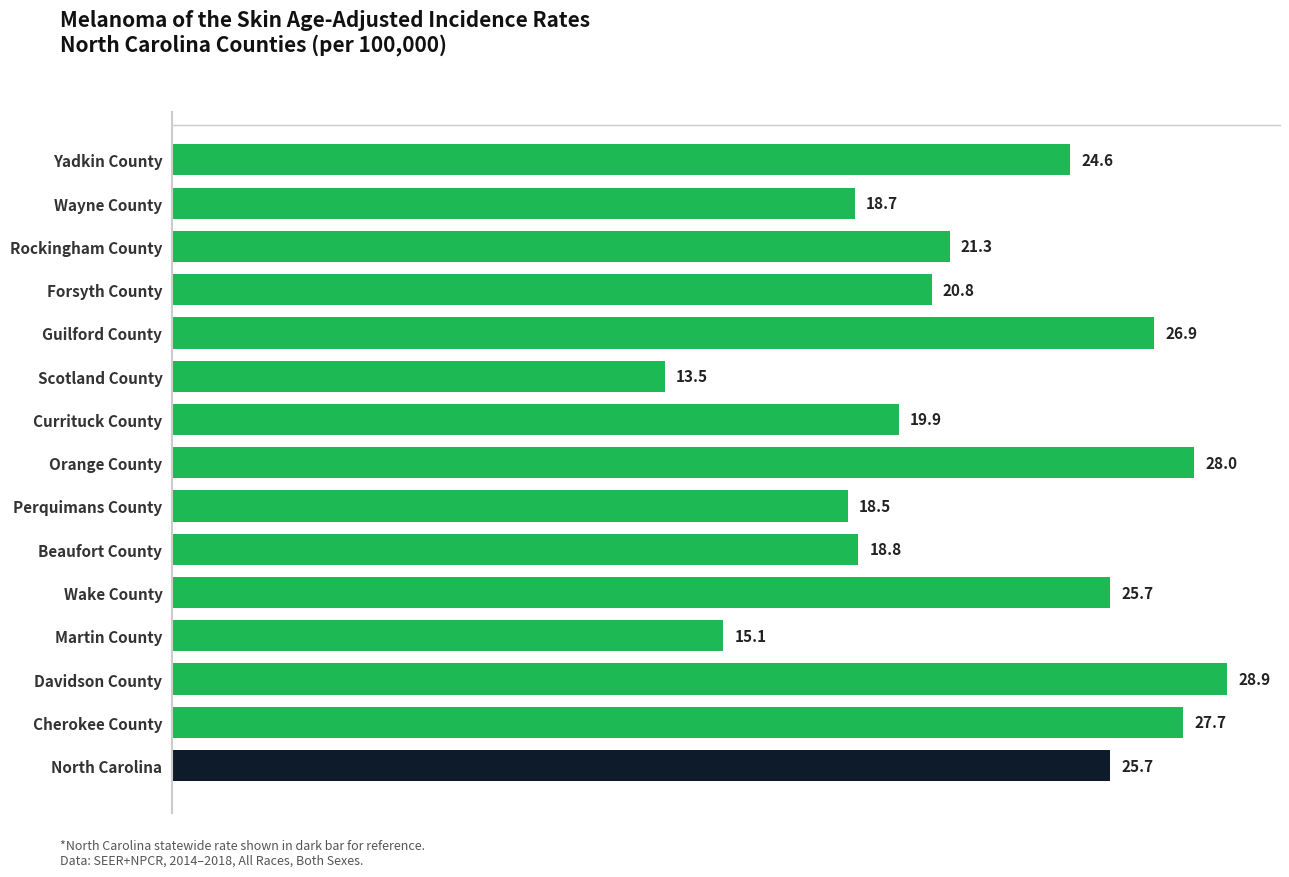

The chart shows a value of 28.9 at Davidson County. True or false?

True